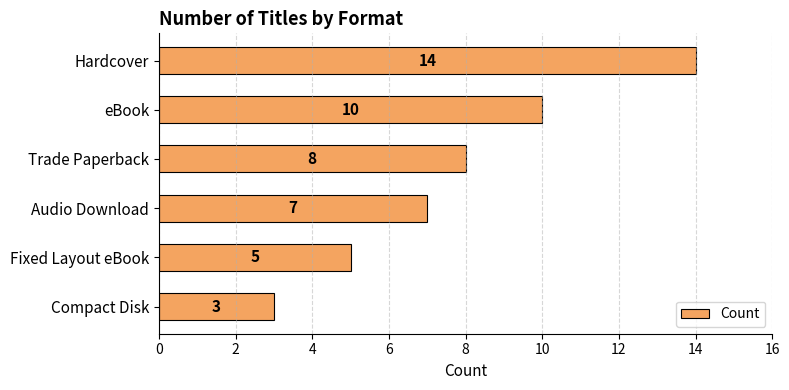

Does the chart contain stacked bars?

No